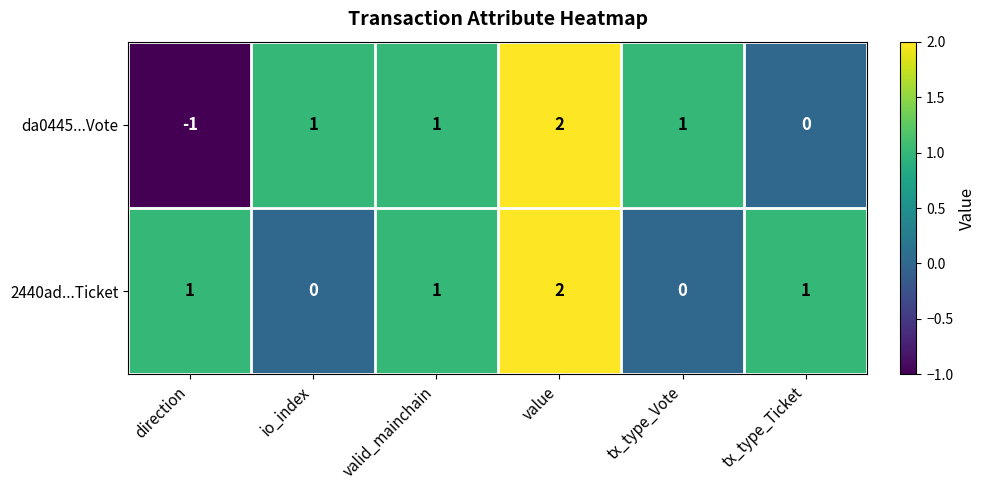

Rank the series by their average value, from highest to lowest.

2440ad...Ticket, da0445...Vote